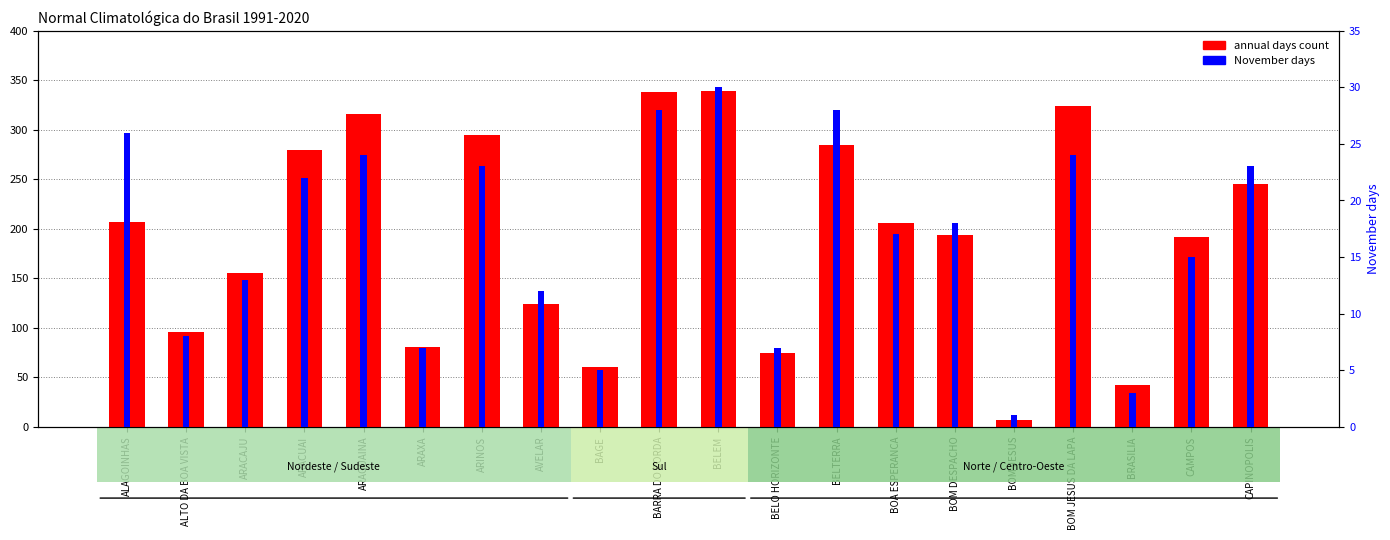

What is the difference between the highest and lowest values at AVELAR?

112